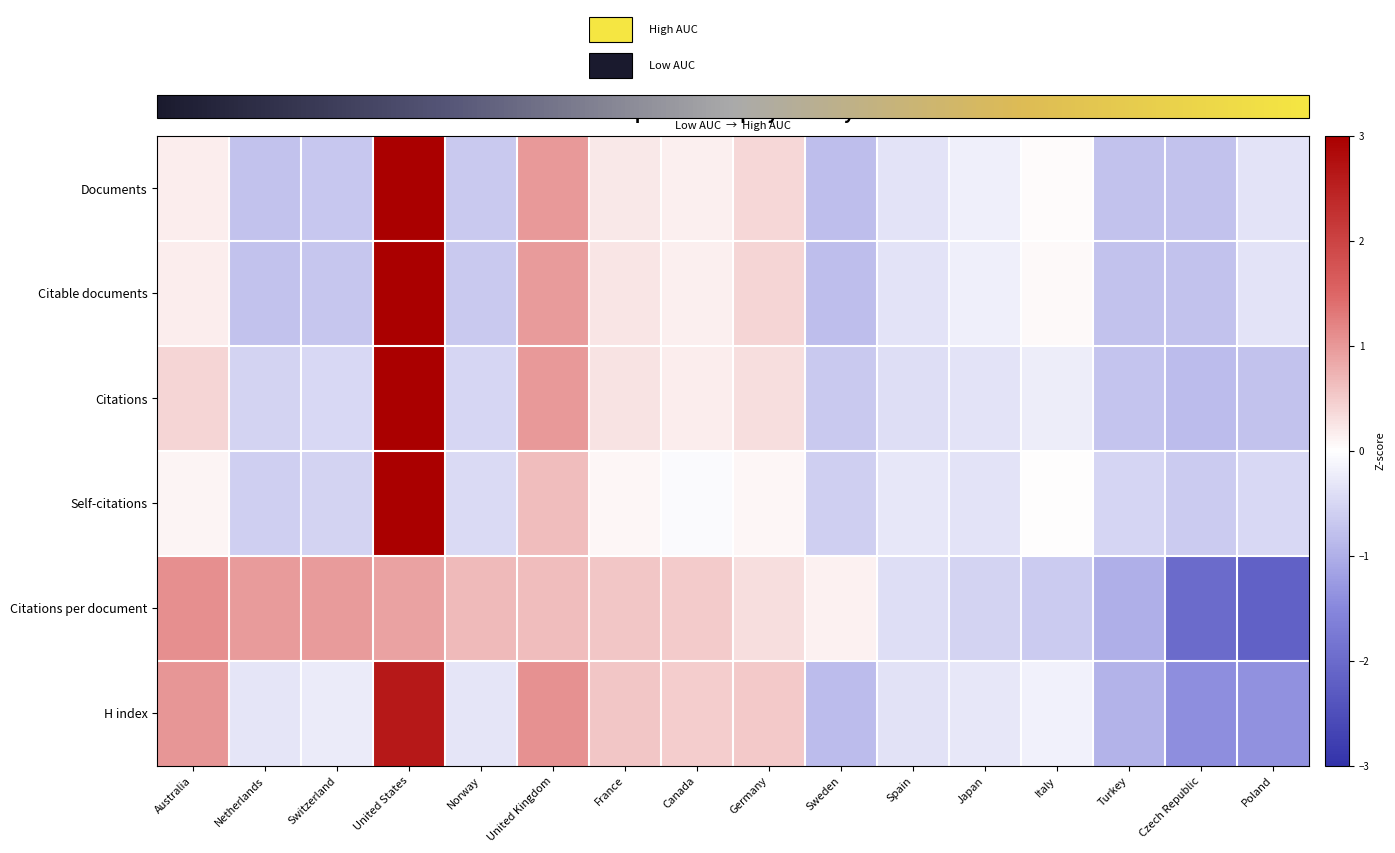

Rank the series by their maximum value, from lowest to highest.

Citations per document, H index, Documents, Citable documents, Citations, Self-citations